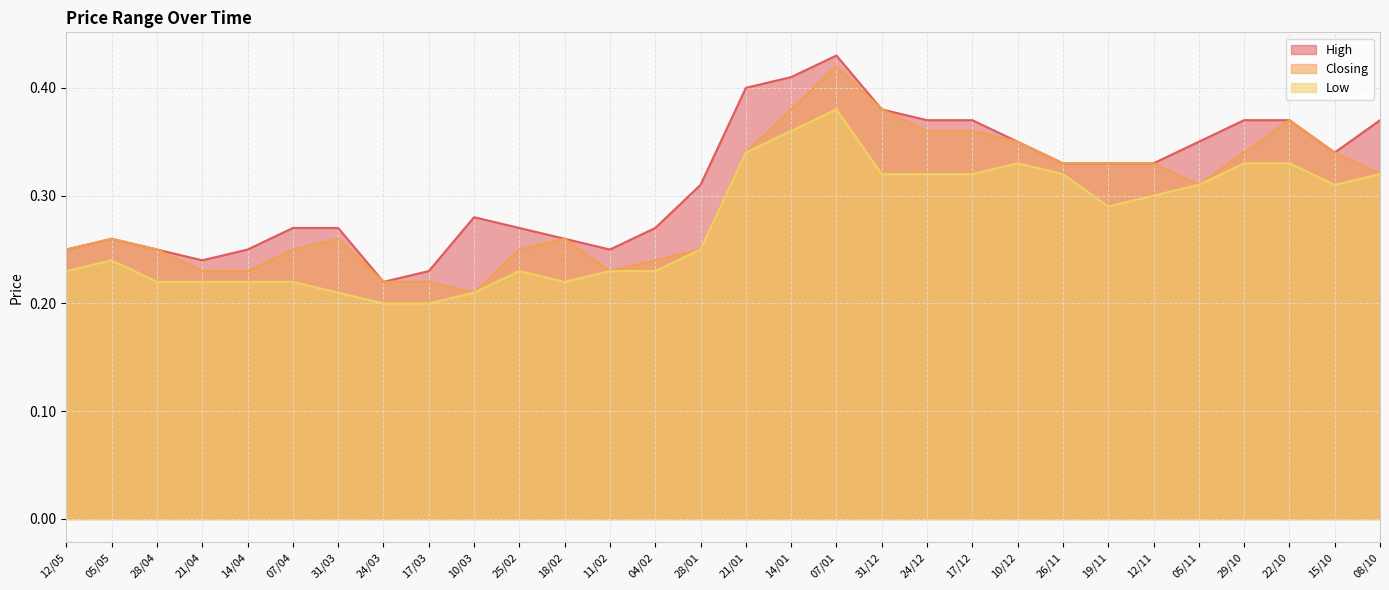

The High series shows 0.3 at 26/11. True or false?

True